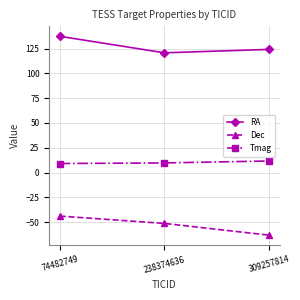

What is the difference between the Dec values at 74482749 and 309257814?

19.3